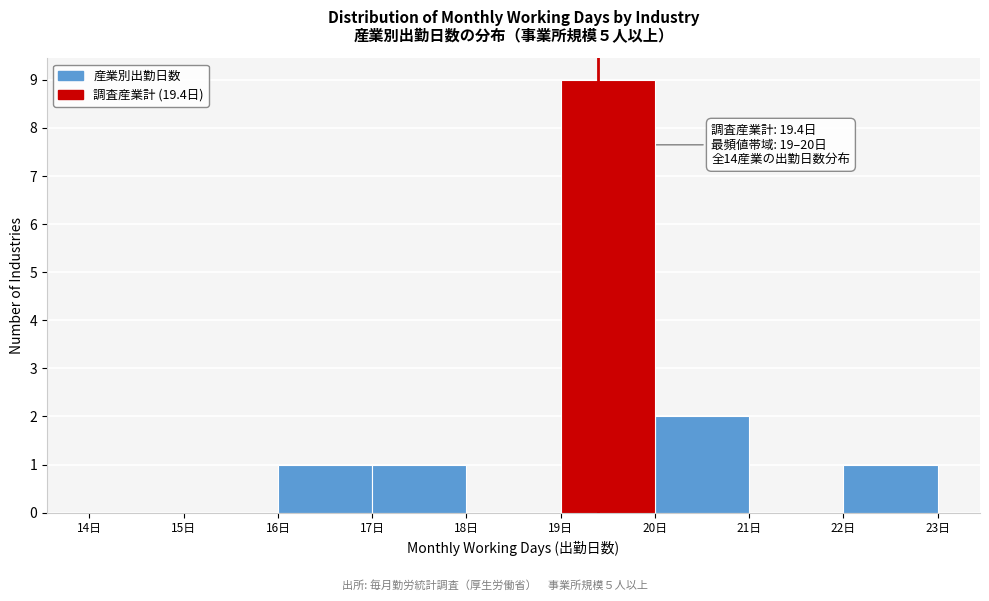

Which range on the x-axis has the tallest bar?

19 to 20